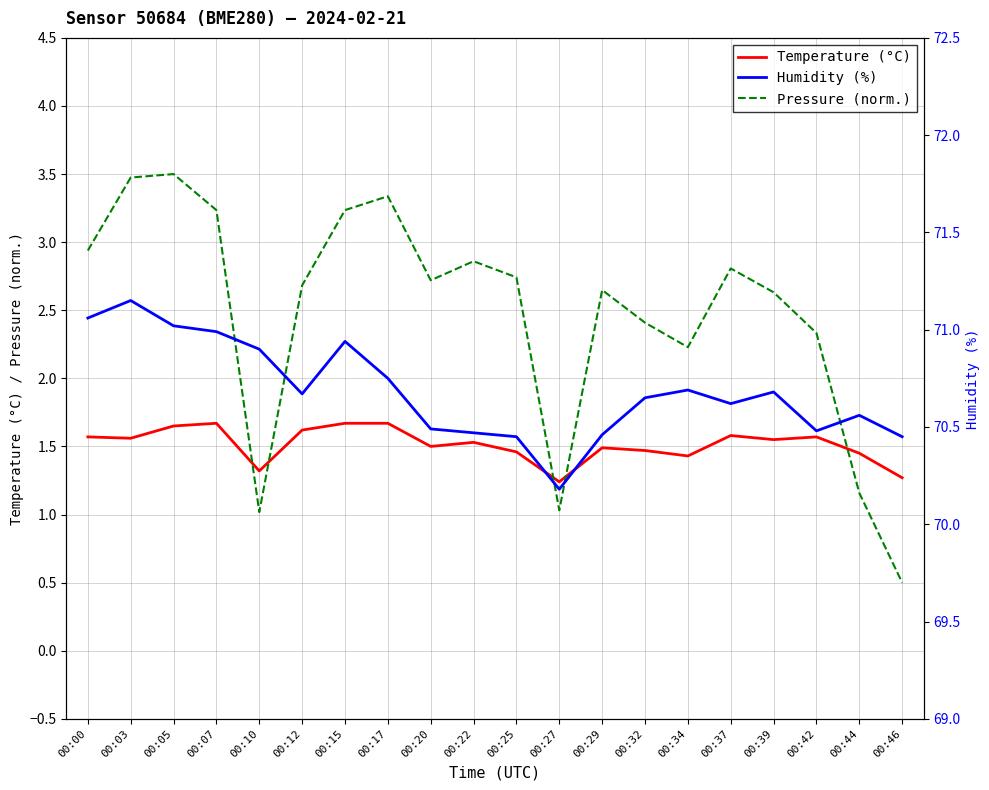

Rank the categories by Humidity (%) value from lowest to highest.

00:27, 00:25, 00:46, 00:29, 00:22, 00:42, 00:20, 00:44, 00:37, 00:32, 00:12, 00:39, 00:34, 00:17, 00:10, 00:15, 00:07, 00:05, 00:00, 00:03